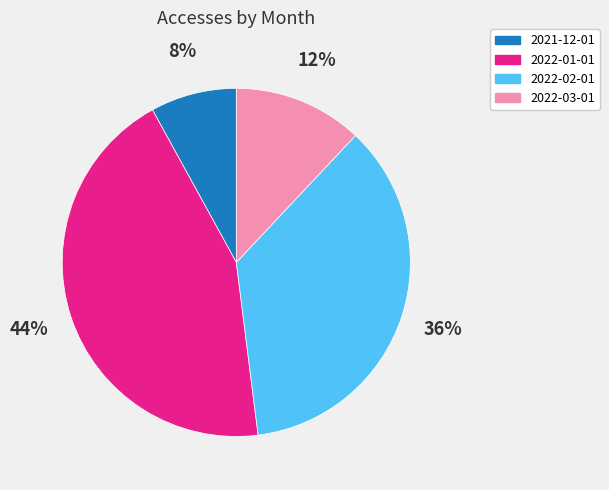

Count the number of slices in the pie.

4